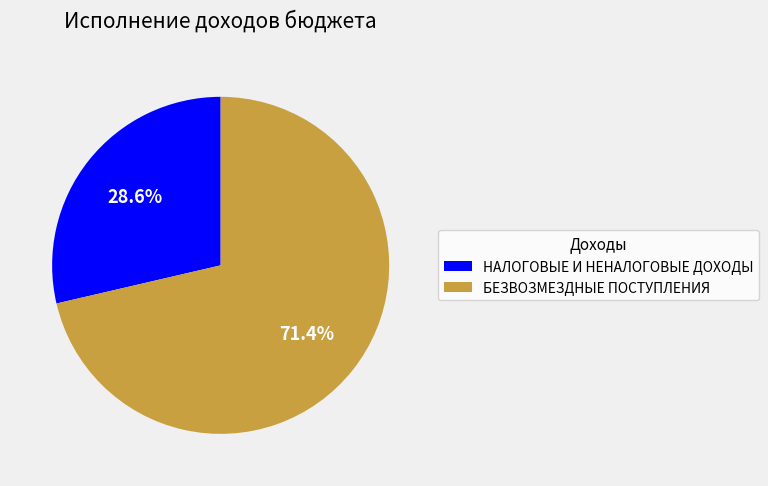

The НАЛОГОВЫЕ И НЕНАЛОГОВЫЕ ДОХОДЫ slice represents 29% of the pie. True or false?

True